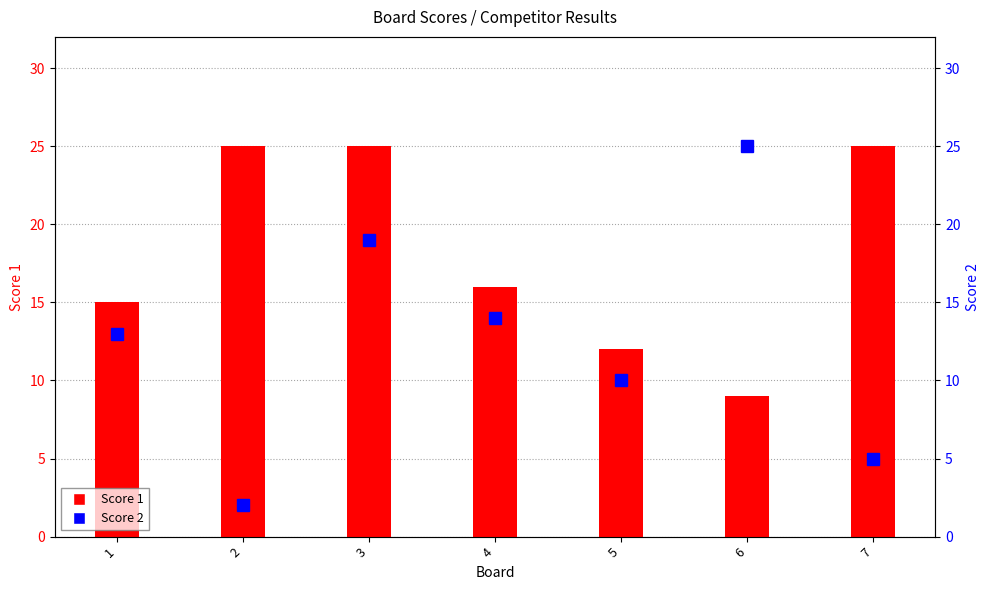

How many Score 2 values are between 5 and 19?

5